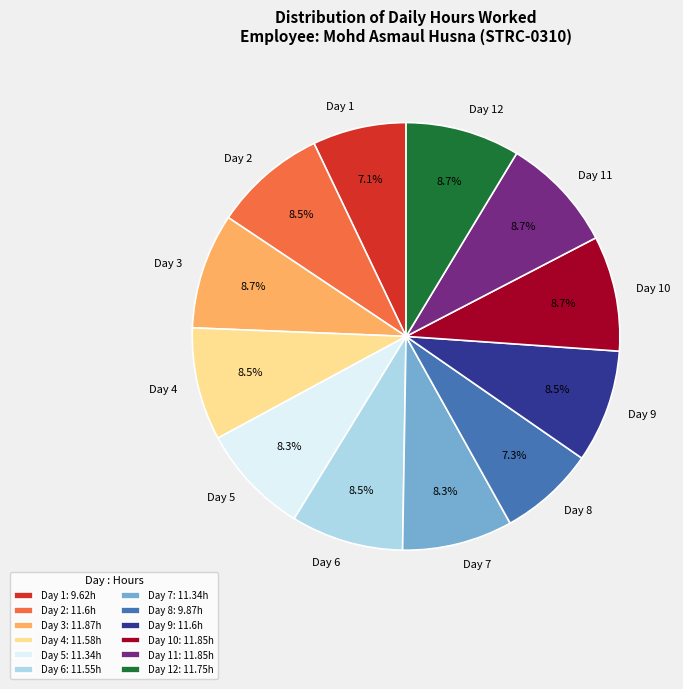

What percentage do Day 8 and Day 10 together represent?

16.0%